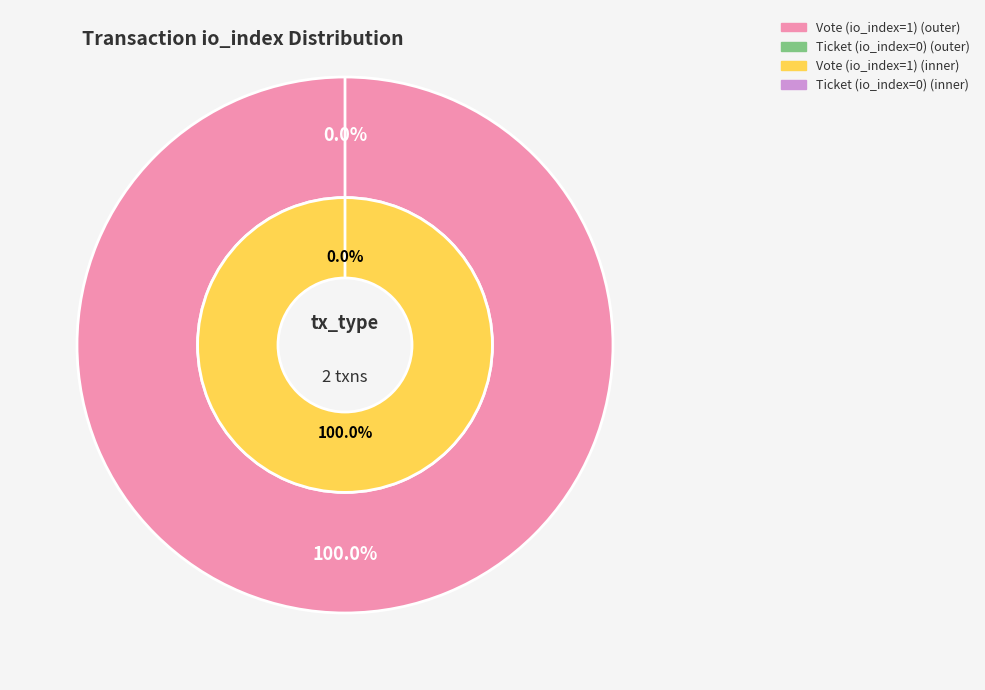

How many segments does this pie chart have?

2